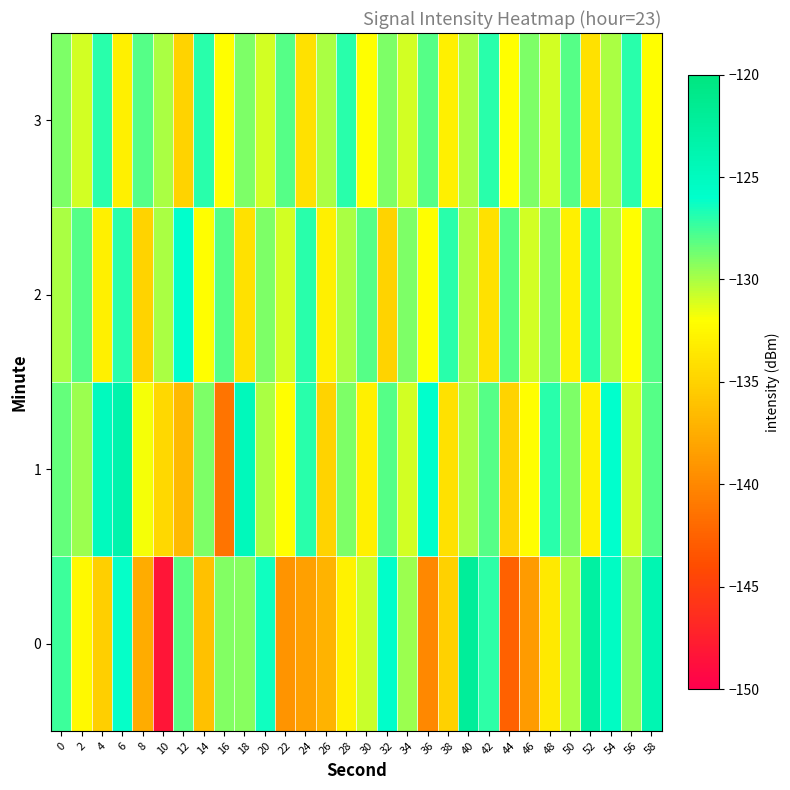

What is the spread (max minus min) of values at 0?

2.6